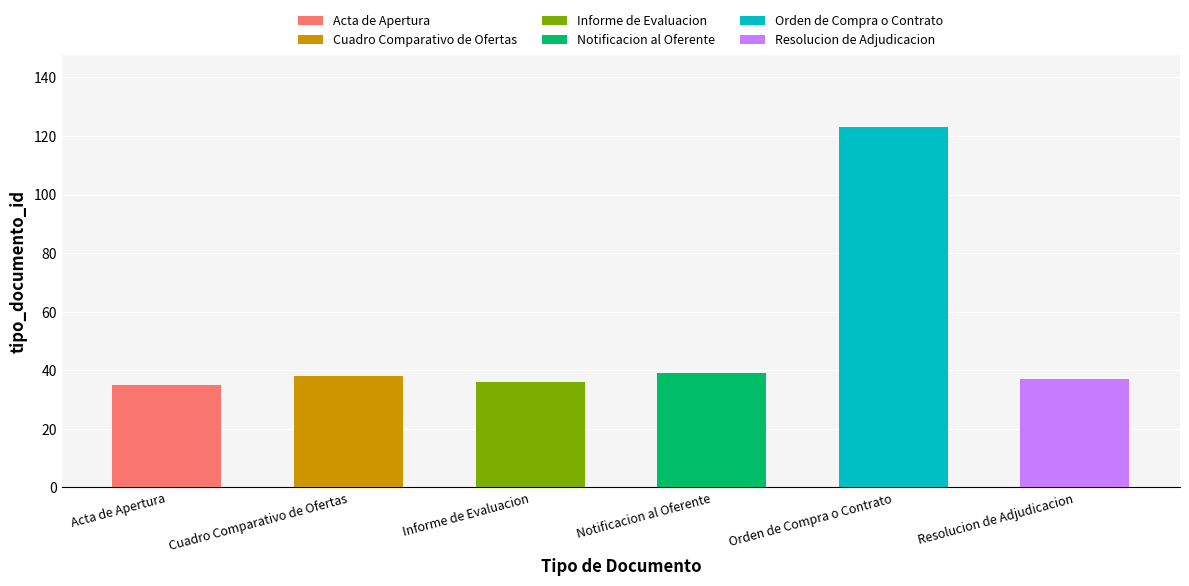

List the labels in order of value, largest first.

Orden de Compra o Contrato, Notificacion al Oferente, Cuadro Comparativo de Ofertas, Resolucion de Adjudicacion, Informe de Evaluacion, Acta de Apertura